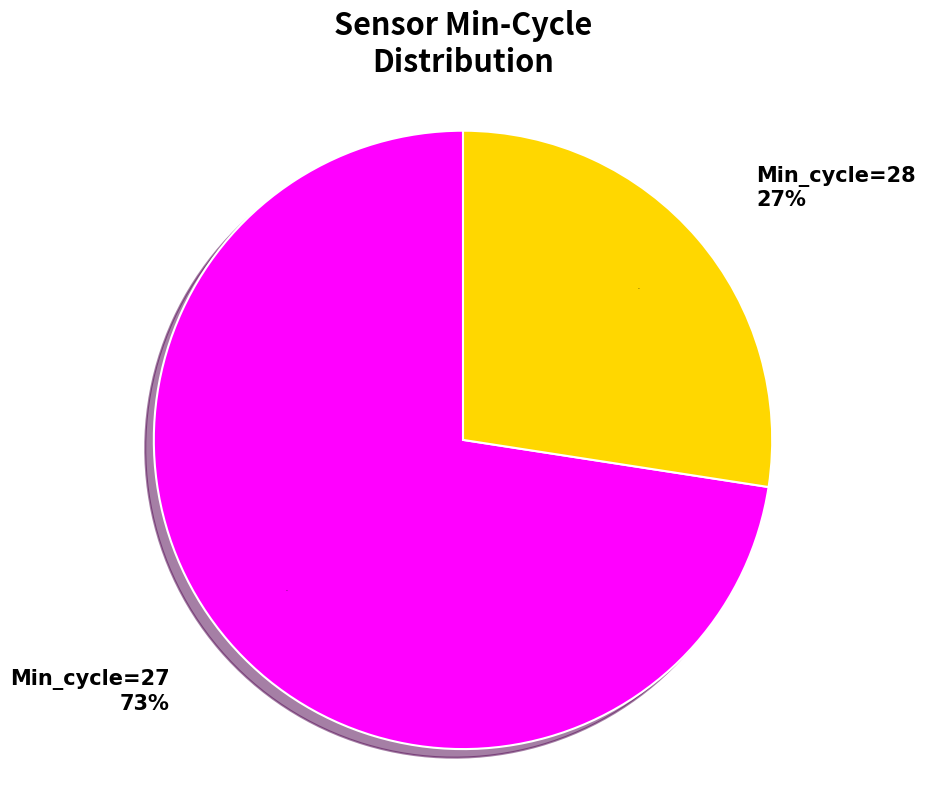

Is the sum of 27 and 27 greater than half?

No